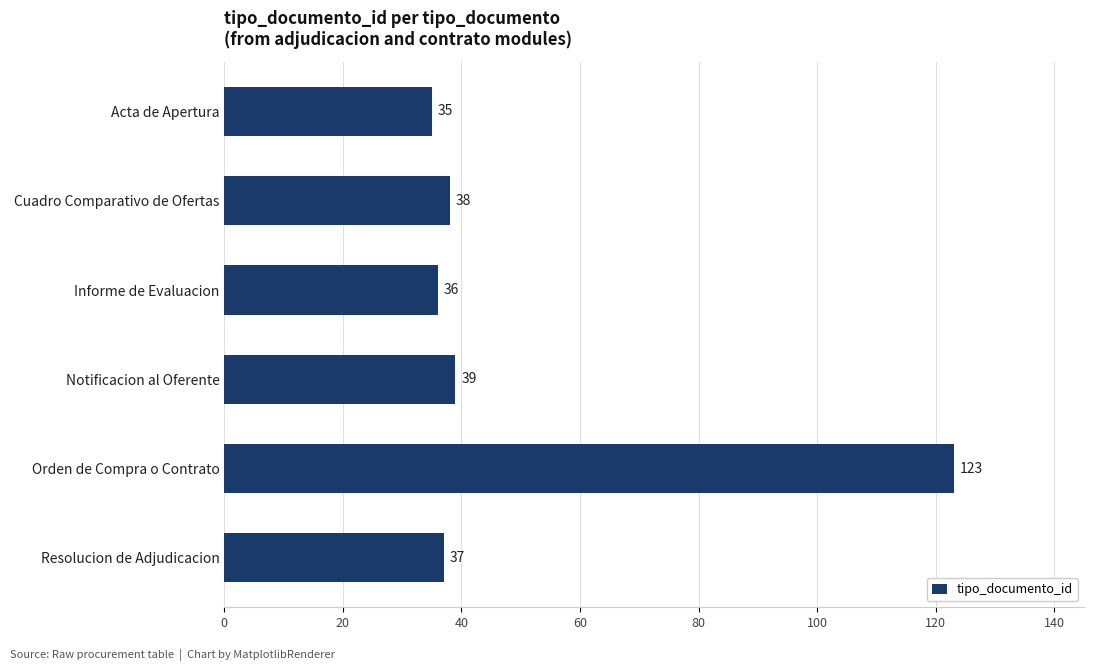

What is the maximum value shown in the chart?

123